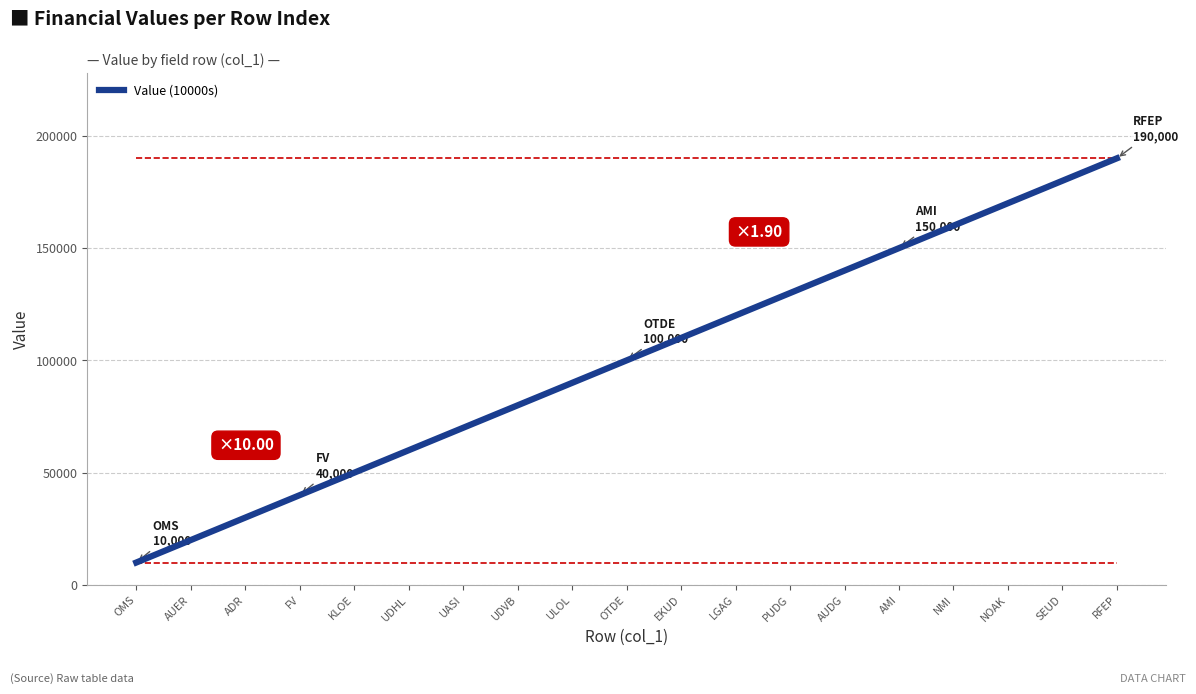

Rank the categories by value from highest to lowest.

RFEP, SEUD, NOAK, NMI, AMI, AUDG, PUDG, LGAG, EKUD, OTDE, ULOL, UDVB, UASI, UDHL, KLOE, FV, ADR, AUER, OMS